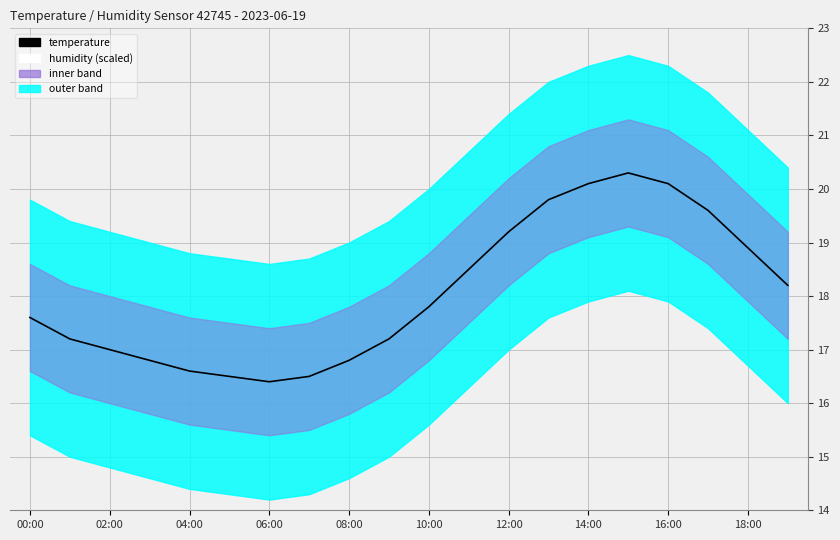

Rank the series by their maximum value, from highest to lowest.

temperature, humidity (scaled)